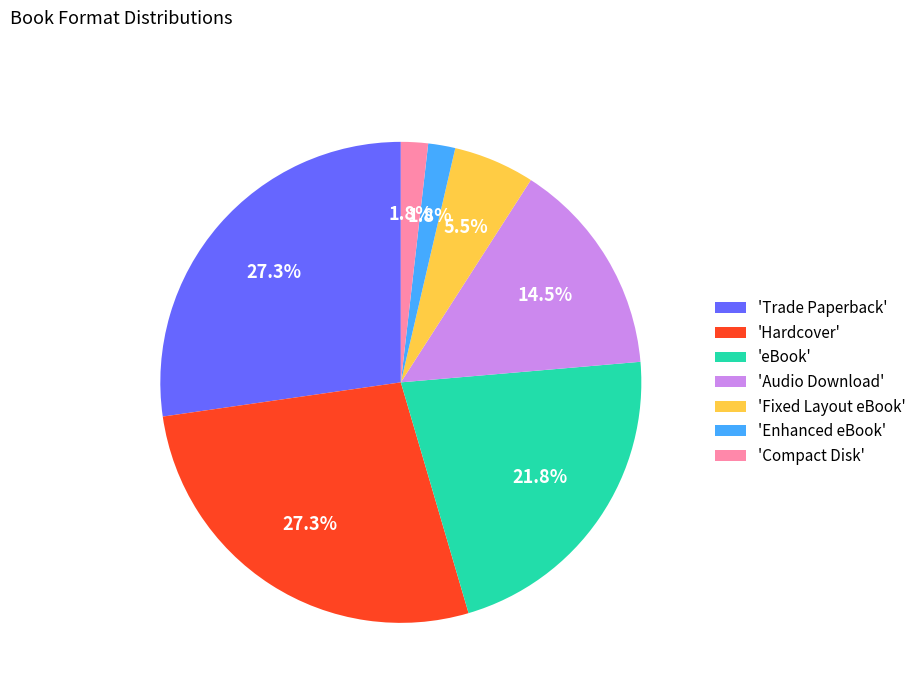

Between 'Enhanced eBook' and 'eBook', which is larger?

'eBook'